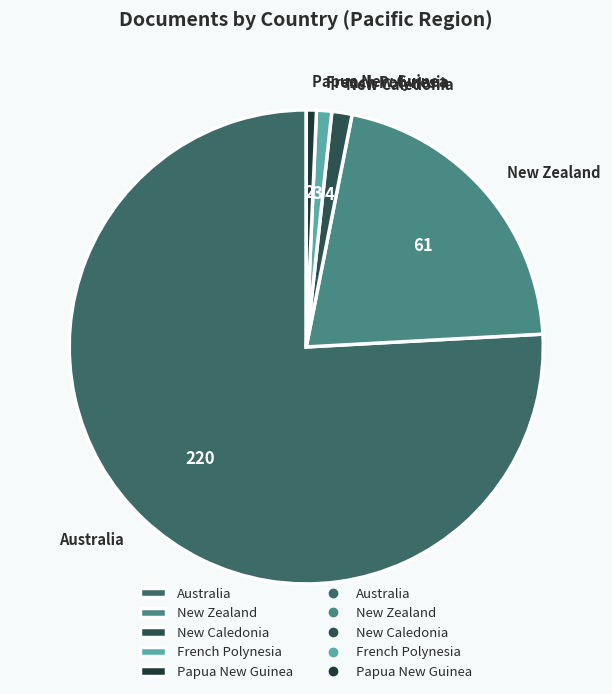

Is New Caledonia the majority of the pie?

No